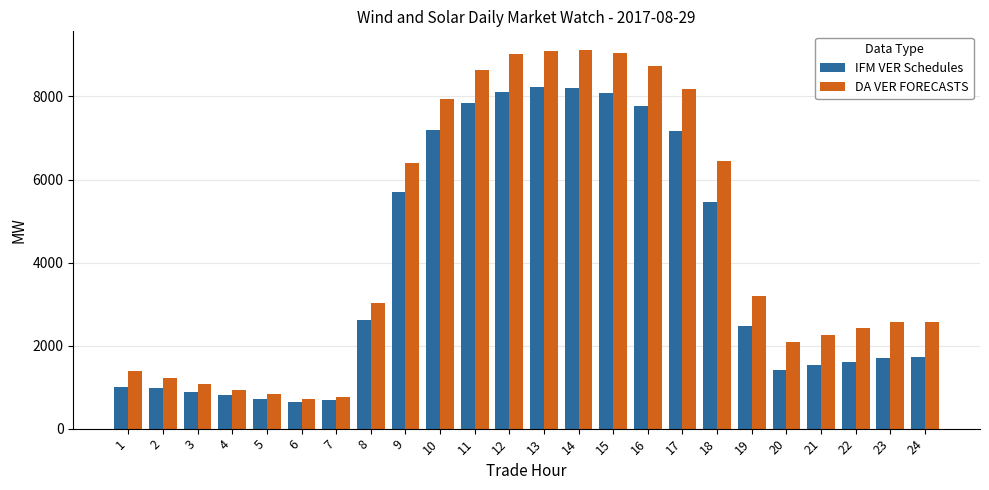

What is the average value of the IFM VER Schedules series?

3856.4